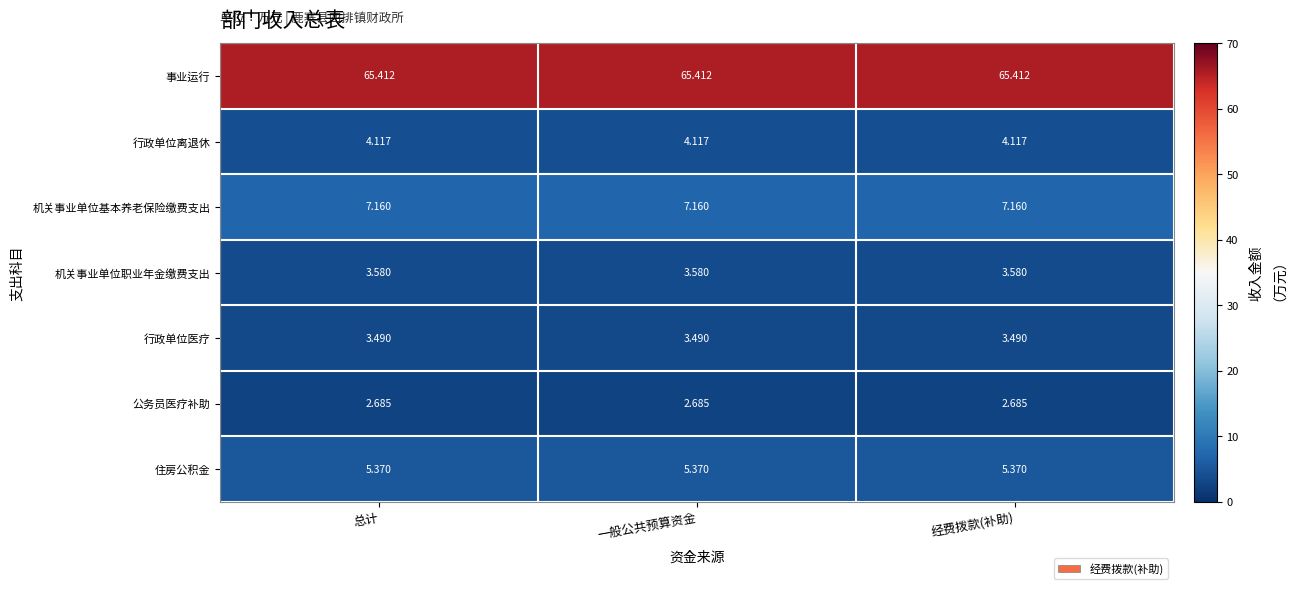

Rank the series by their maximum value, from highest to lowest.

事业运行, 机关事业单位基本养老保险缴费支出, 住房公积金, 行政单位离退休, 机关事业单位职业年金缴费支出, 行政单位医疗, 公务员医疗补助